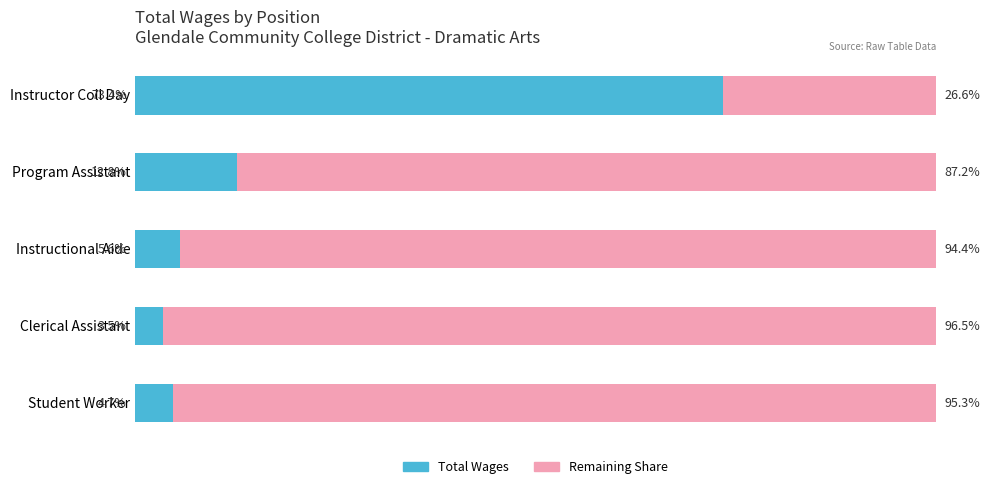

Which category has the lowest value in the Total Wages series?

Clerical Assistant